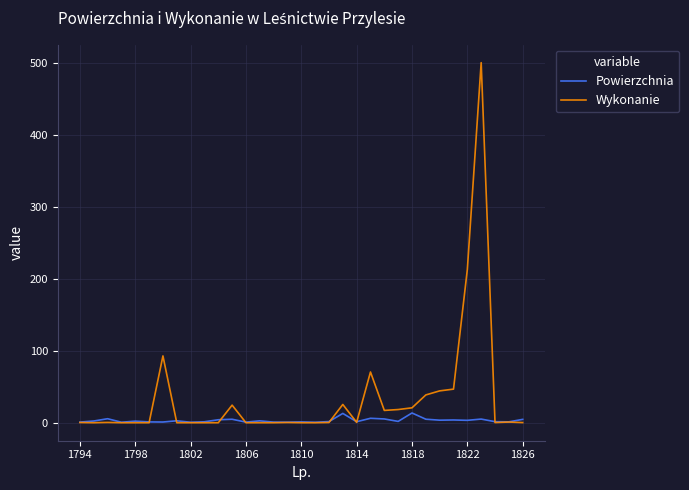

Which series has the largest total across all categories?

Wykonanie